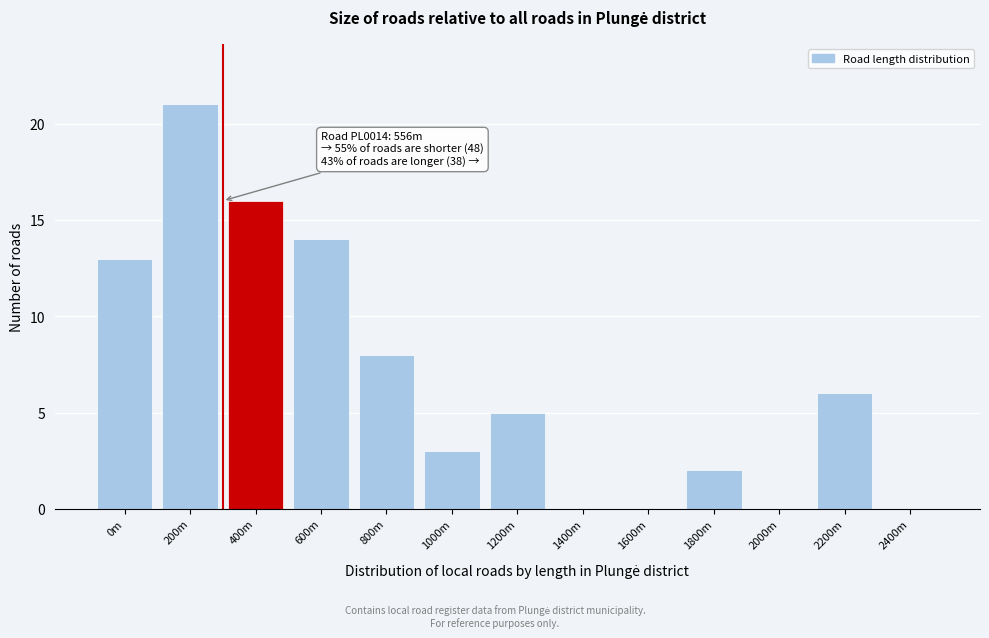

Reading left to right, transcribe all the data shown in this chart.

0m=13	200m=21	400m=16	600m=14	800m=8	1000m=3	1200m=5	1400m=0	1600m=0	1800m=2	2000m=0	2200m=6	2400m=0